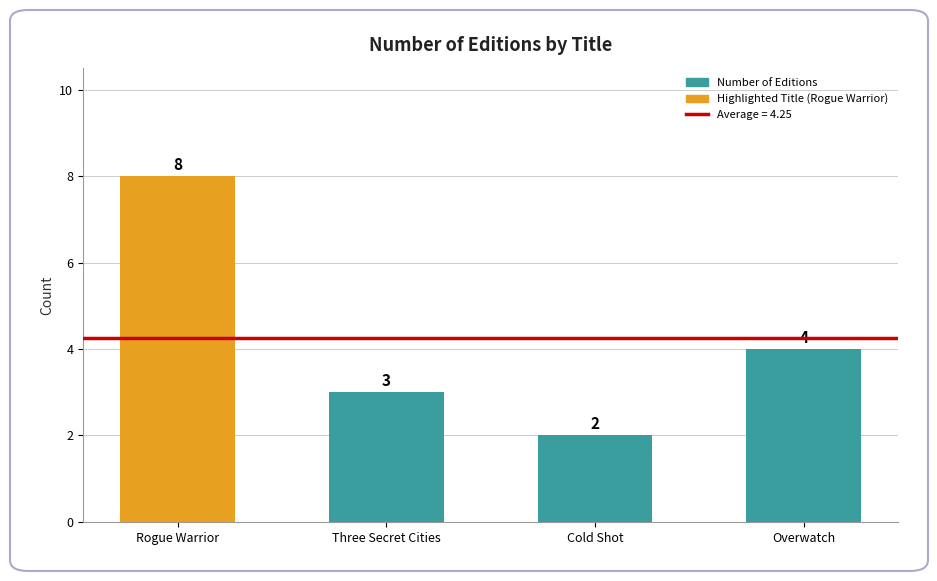

Where does the data first go above 4?

Rogue Warrior